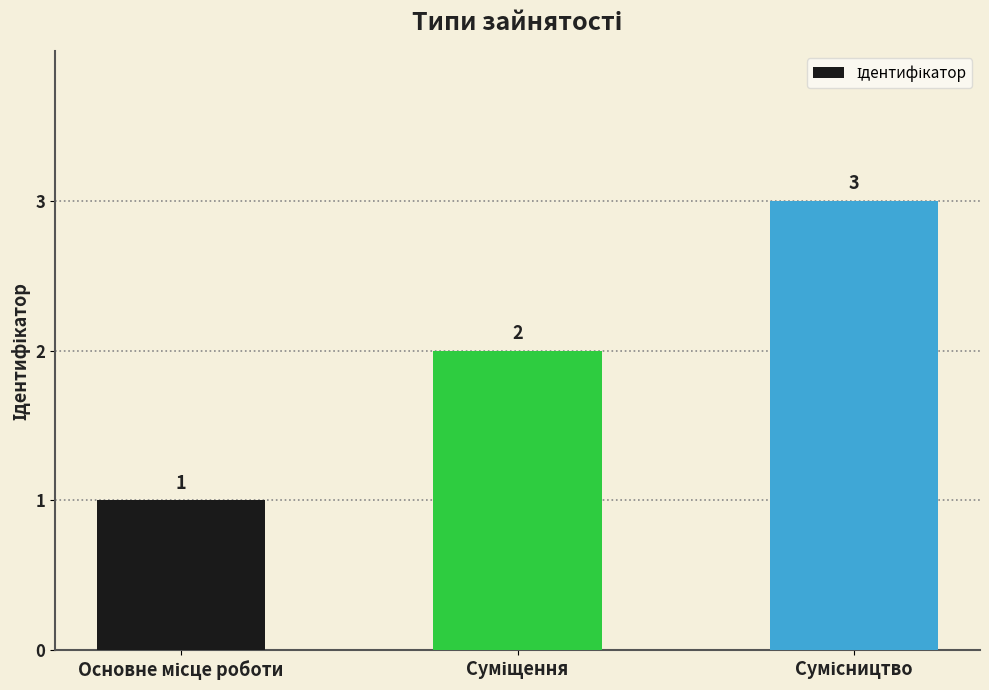

What is the minimum value shown in the chart?

1